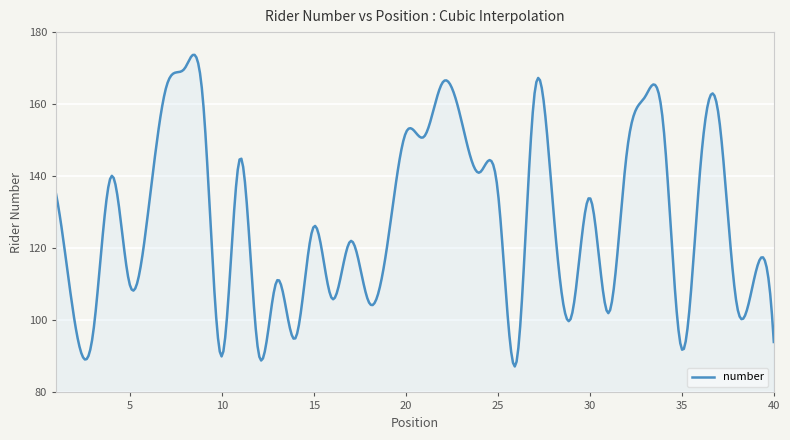

What is the sum of all values?

51211.3